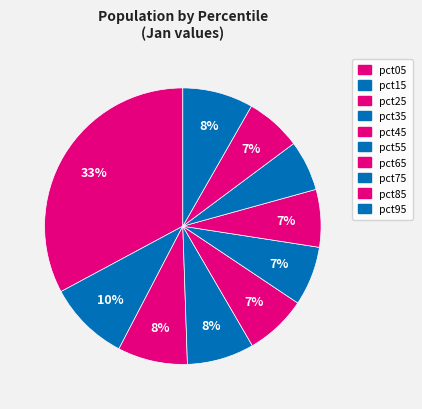

The pct25 slice represents 8% of the pie. True or false?

True